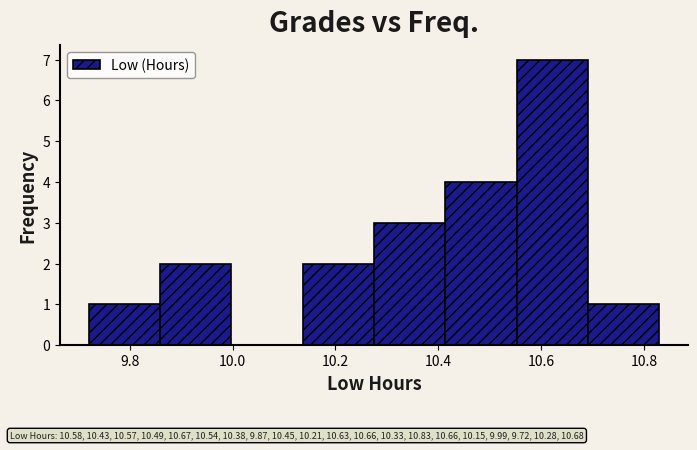

Over which range of the x-axis is the bar tallest?

10.56 to 10.70